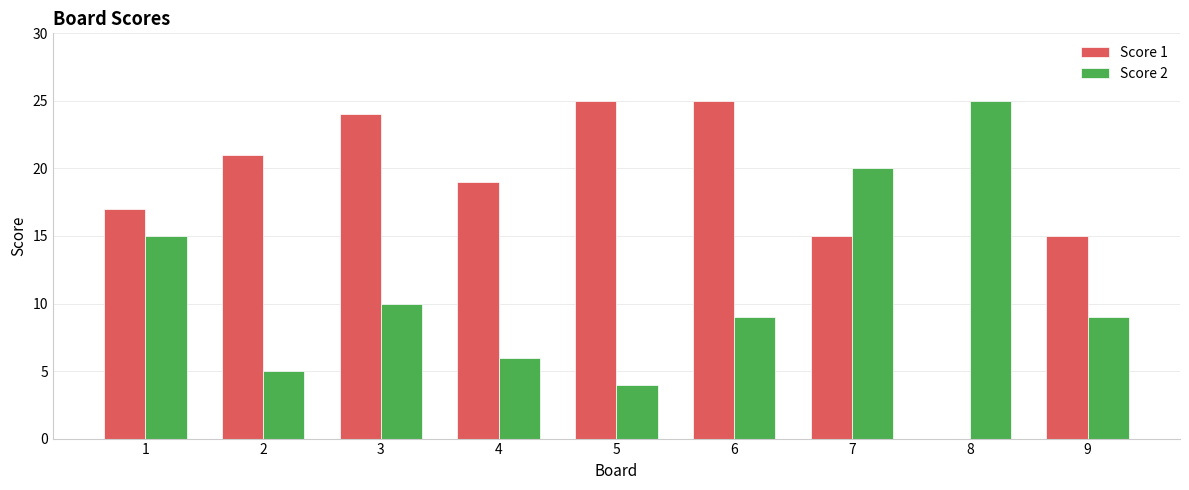

Read the Score 1 value at 4, to the nearest 10.

20